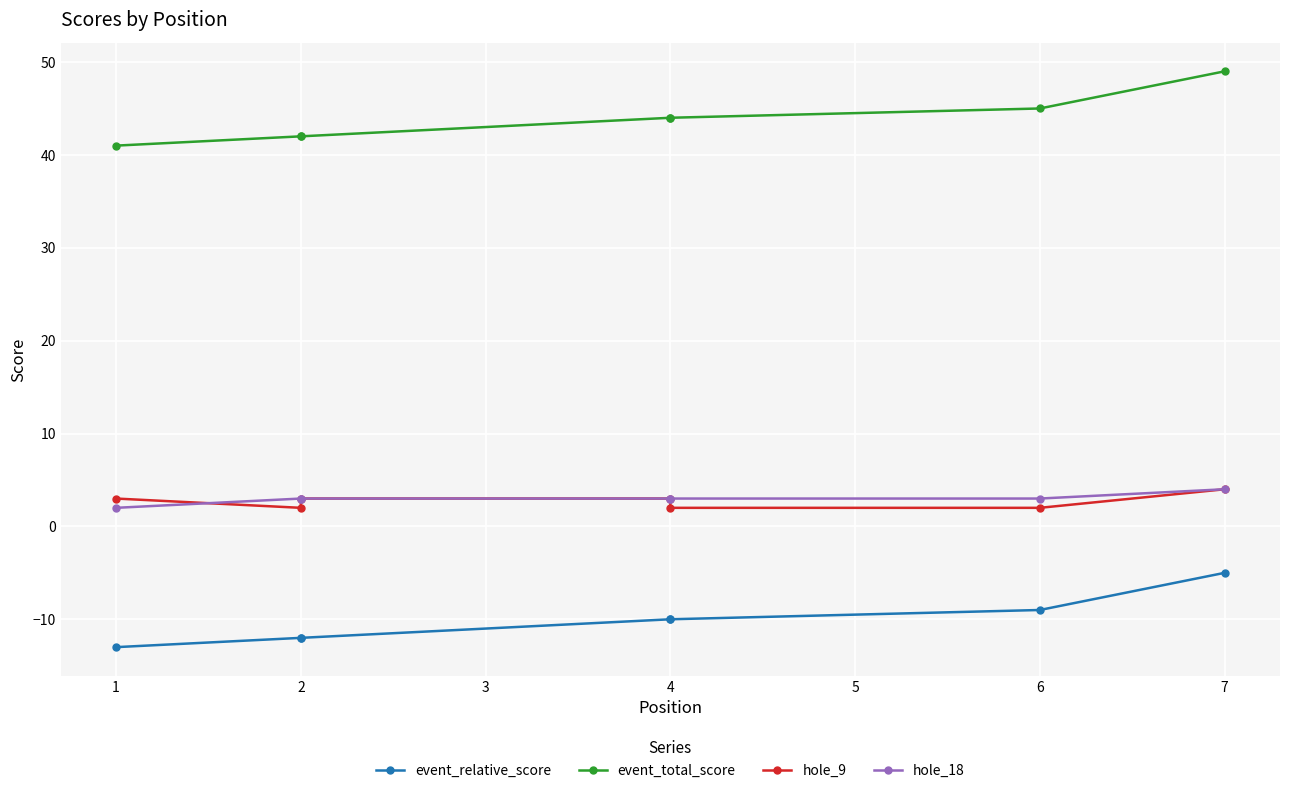

What is the difference between the maximum and minimum values in the event_relative_score series?

8